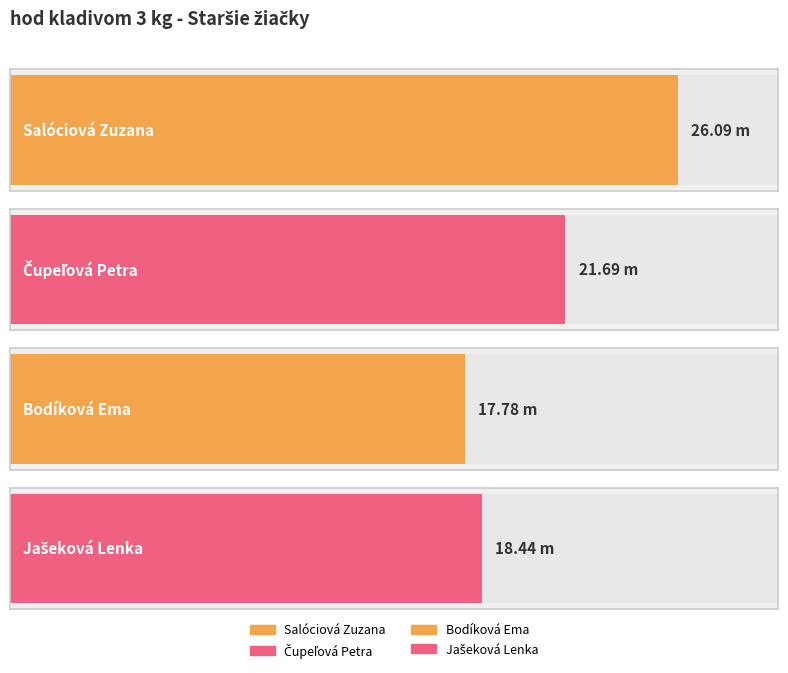

The value at Jašeková Lenka is 27.1. True or false?

False